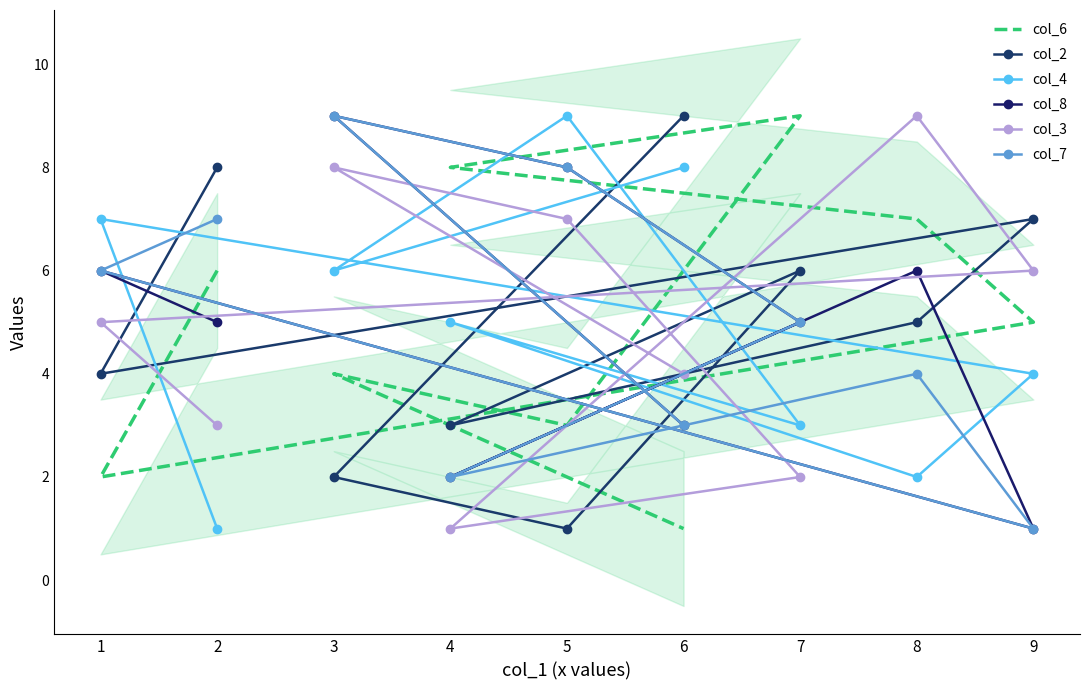

True or false: col_3 has more than 2 points higher than both neighbors.

False